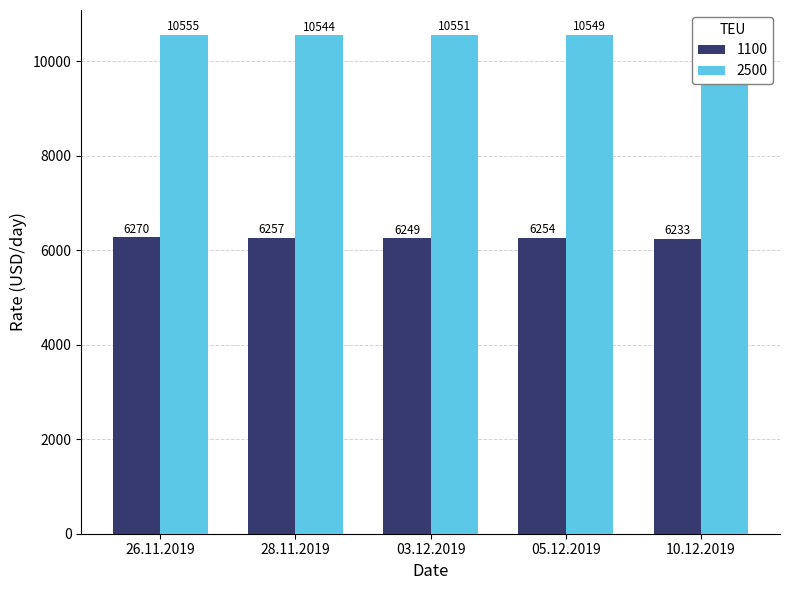

Between 03.12.2019 and 28.11.2019, which is larger?

28.11.2019